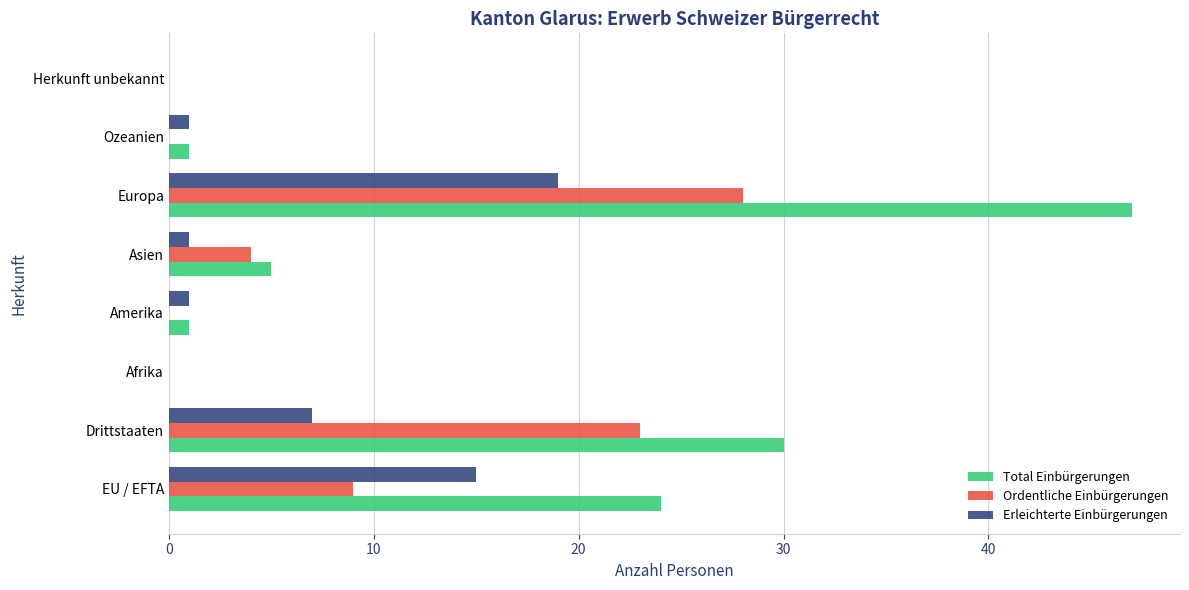

What is the greatest value displayed?

47